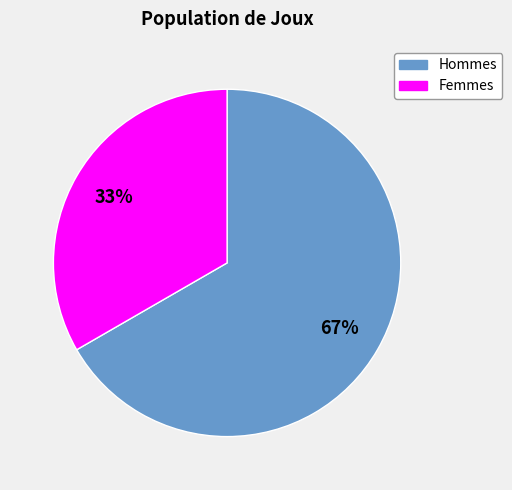

Is there a majority slice in this chart?

Yes